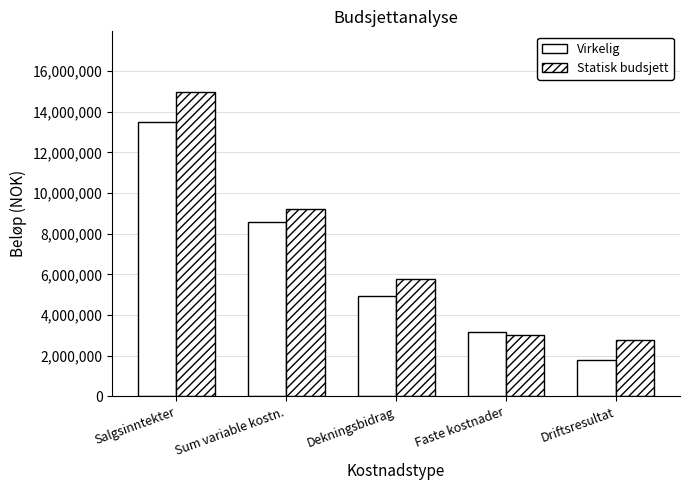

The value of Virkelig at Sum variable kostn. is 12036651. True or false?

False